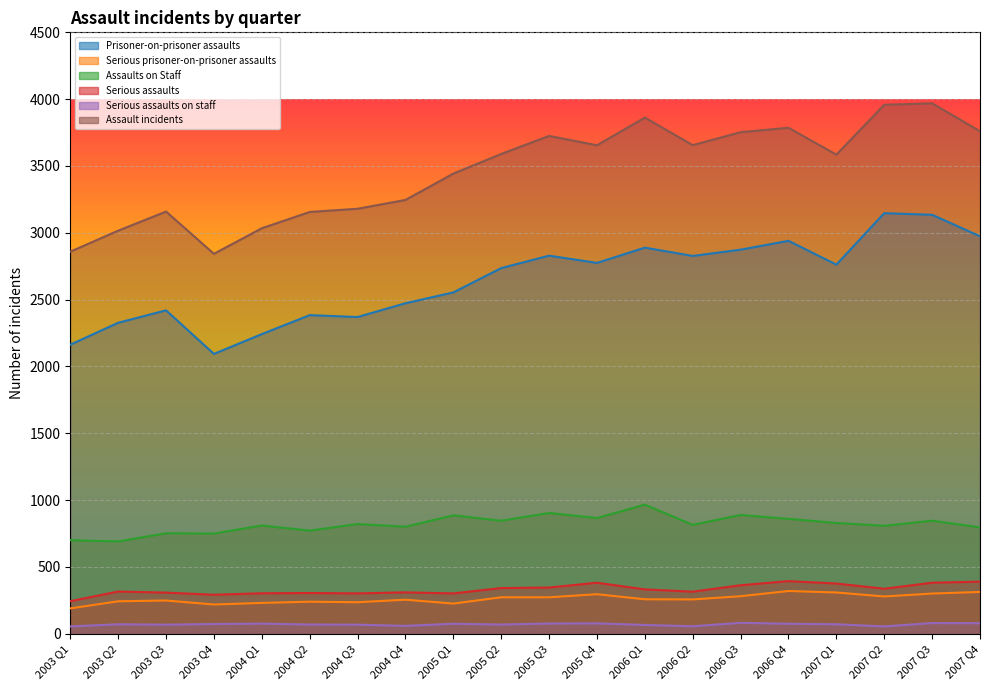

Rank the categories by Serious assaults value from highest to lowest.

2006 Q4, 2007 Q4, 2005 Q4, 2007 Q3, 2007 Q1, 2006 Q3, 2005 Q3, 2005 Q2, 2007 Q2, 2006 Q1, 2003 Q2, 2006 Q2, 2004 Q4, 2003 Q3, 2004 Q2, 2004 Q1, 2004 Q3, 2005 Q1, 2003 Q4, 2003 Q1